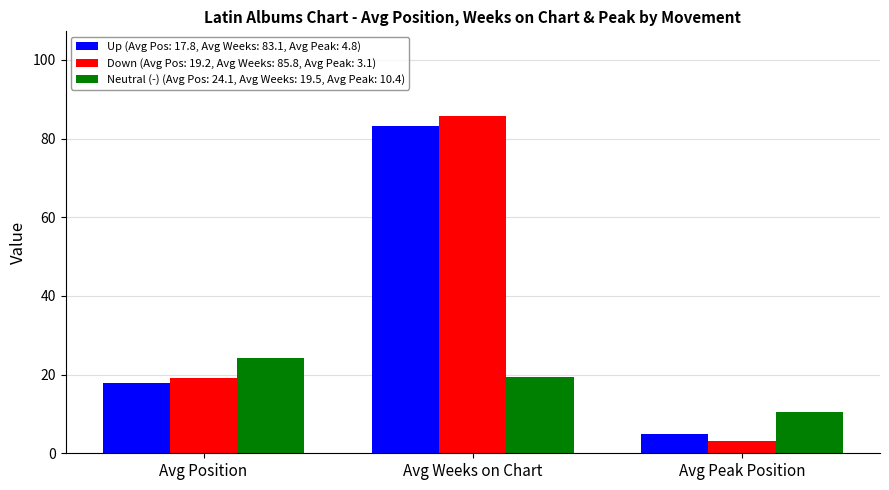

Between Avg Position and Avg Weeks on Chart, which series saw the biggest shift?

Down (Avg Pos: 19.2, Avg Weeks: 85.8, Avg Peak: 3.1)